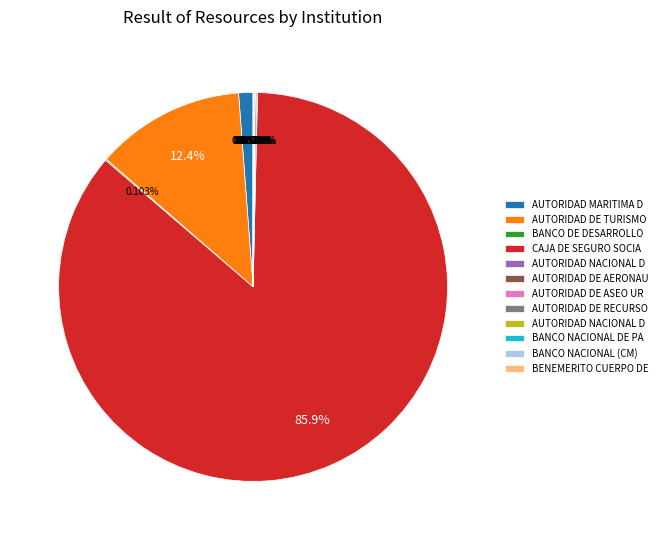

Is there any slice that represents more than half of the pie?

Yes